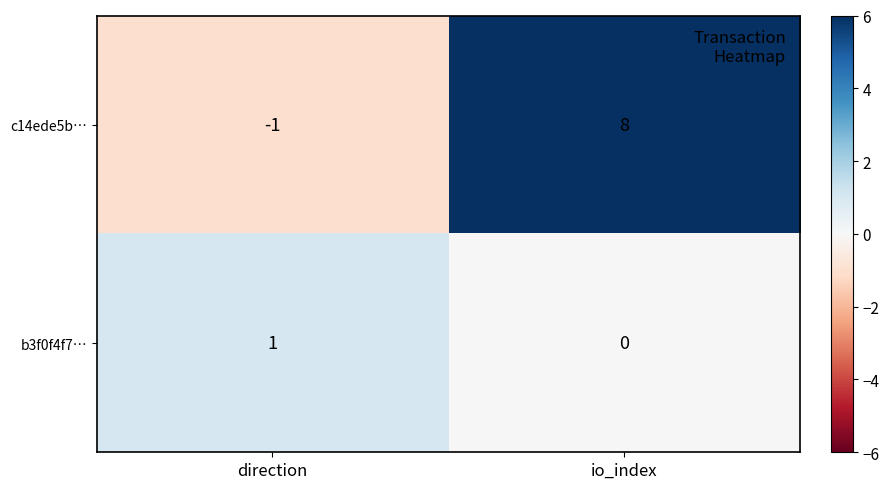

Which category has the lowest value across all series?

direction